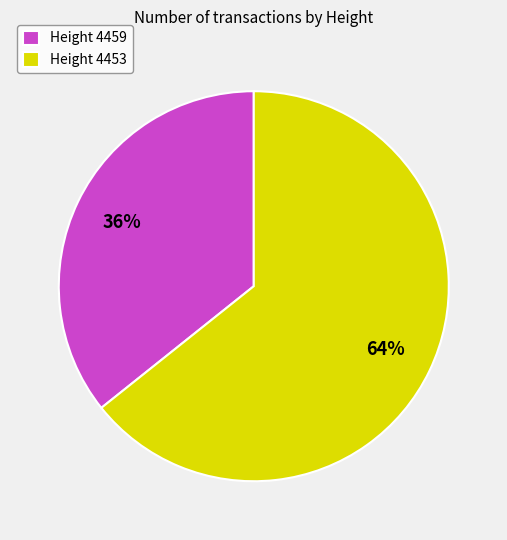

Is it true that Height 4453 is 64% of the pie?

True